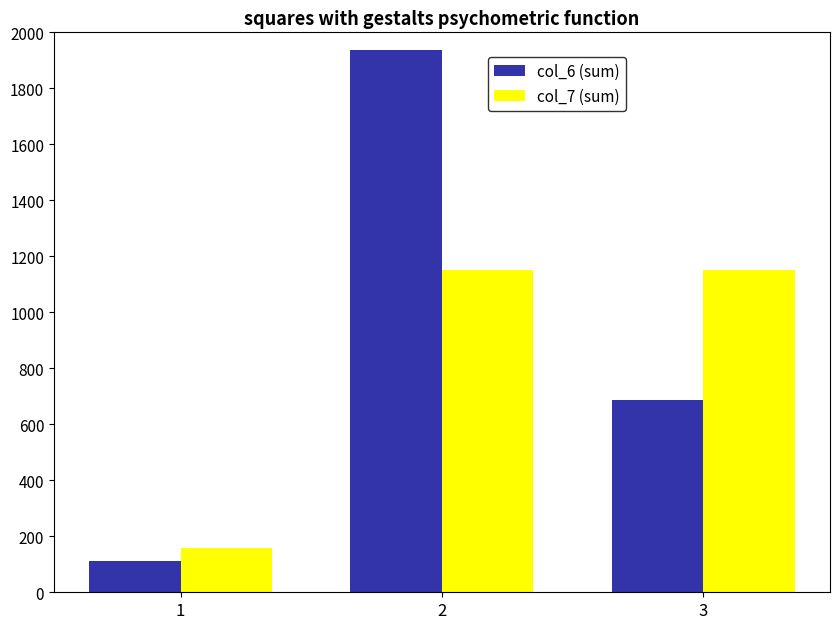

At how many categories does at least one series exceed 1767?

1